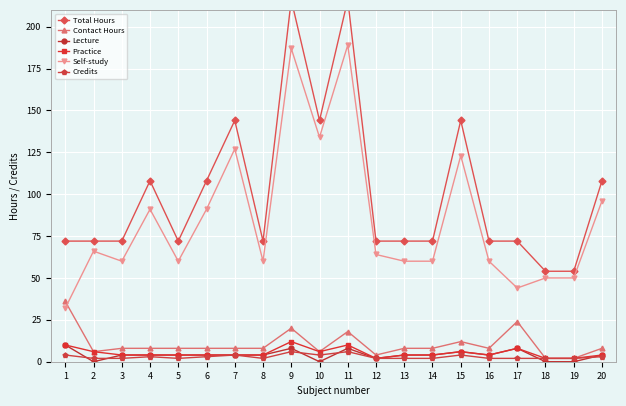

Which has a higher value, 12 or 19?

12